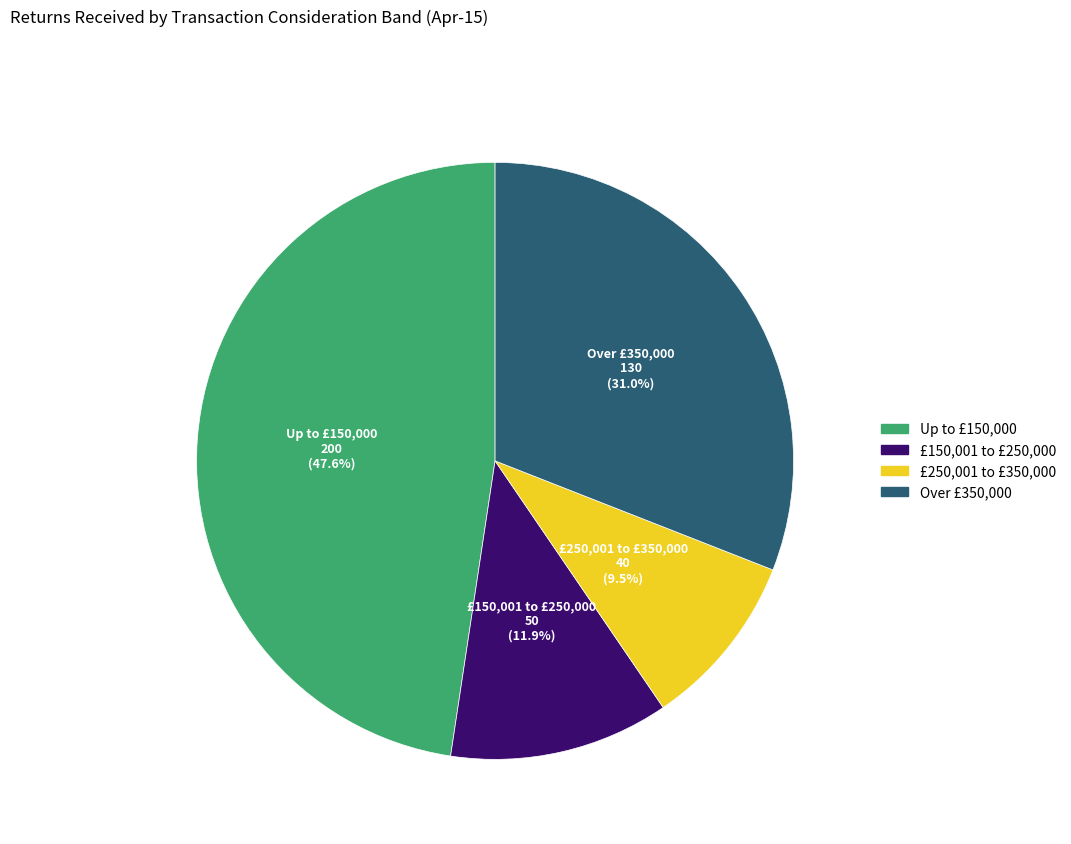

True or false: Up to £150,000 accounts for 48% of the total.

True